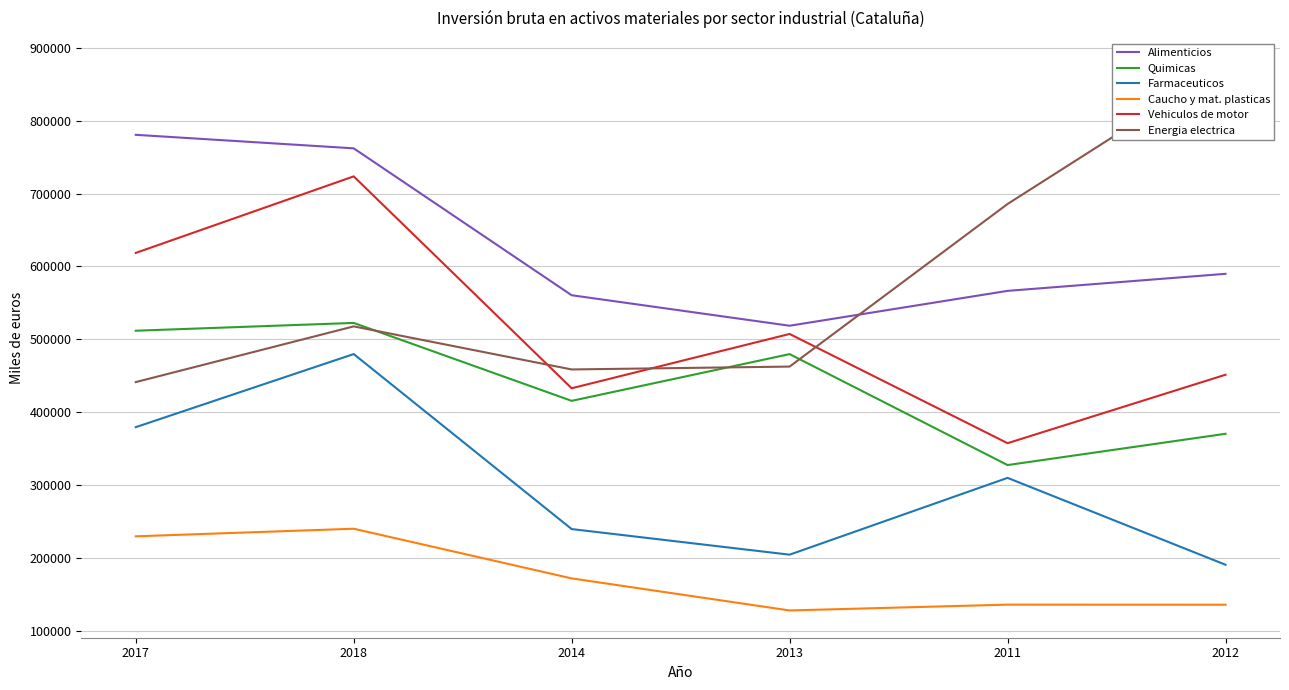

The value of Energia electrica at 2012 is 1311486. True or false?

False